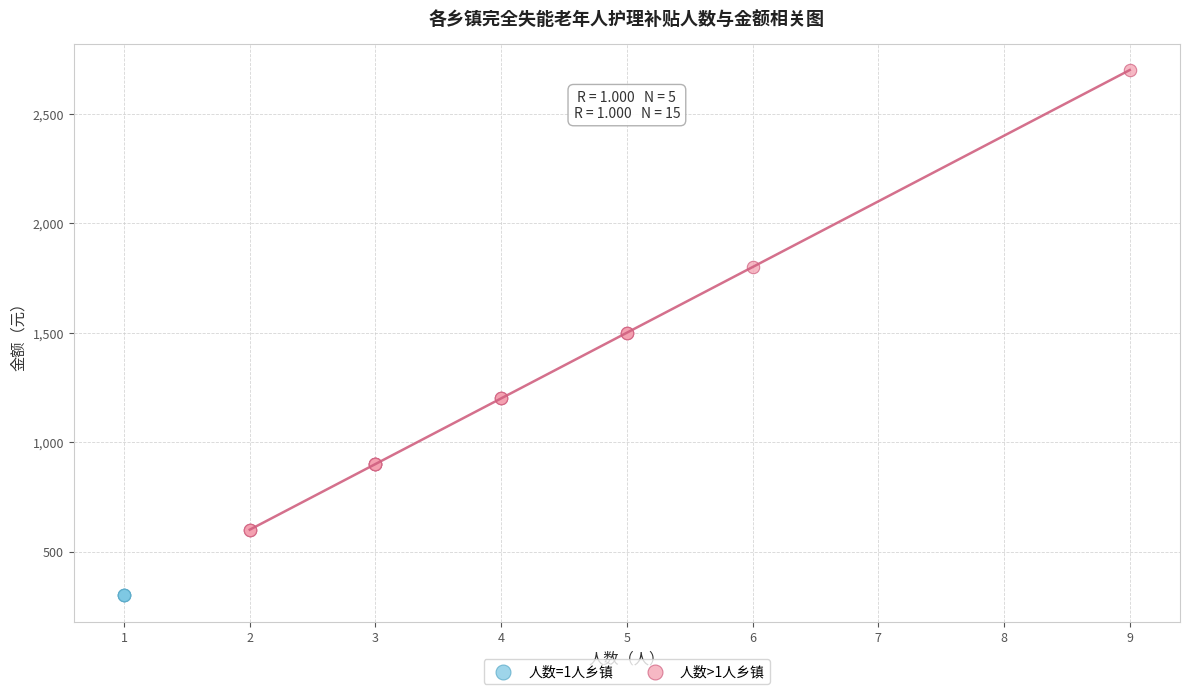

Which series reaches the minimum Y coordinate?

人数=1人乡镇